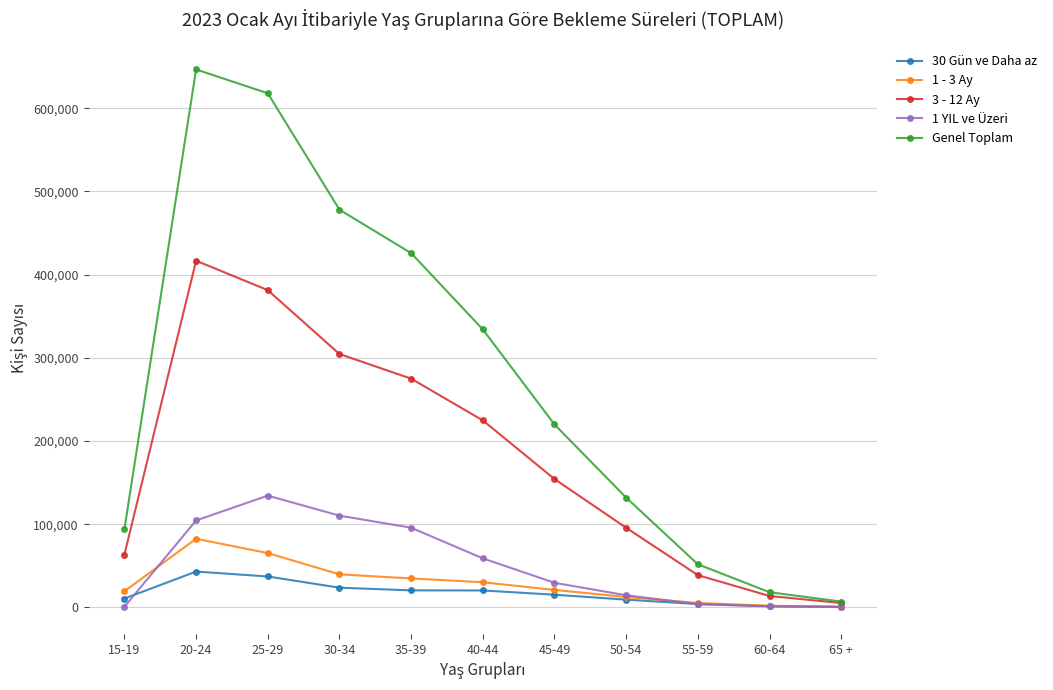

Is the value of Genel Toplam at 55-59 greater than the value of 1 YIL ve Üzeri at 45-49?

Yes